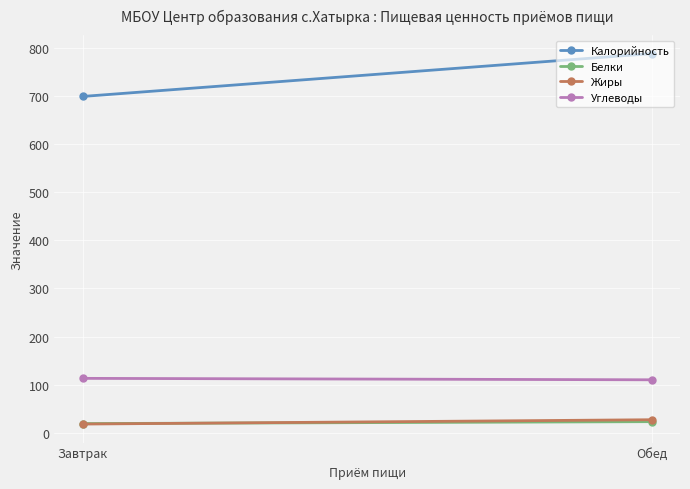

What is the sum of all Калорийность values?

1487